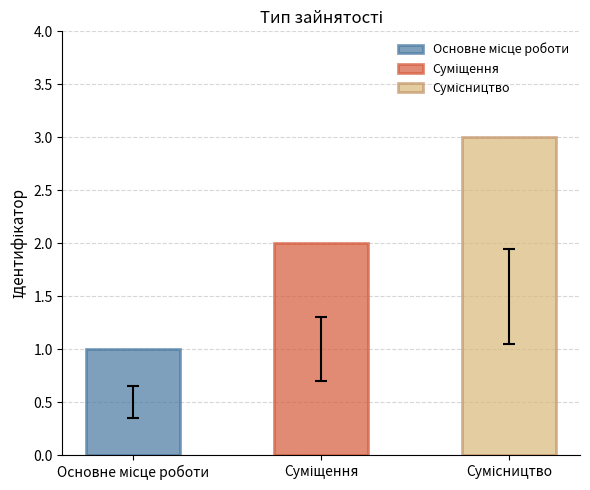

How many values exceed 2?

1